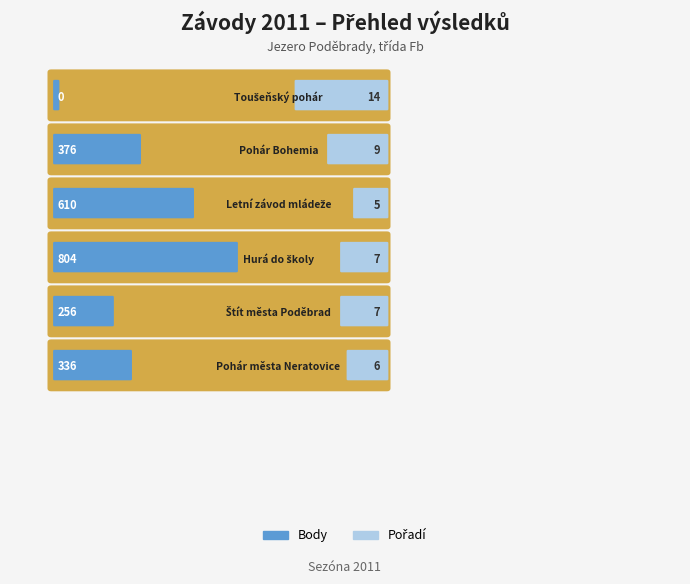

At how many categories does at least one series exceed 400?

2